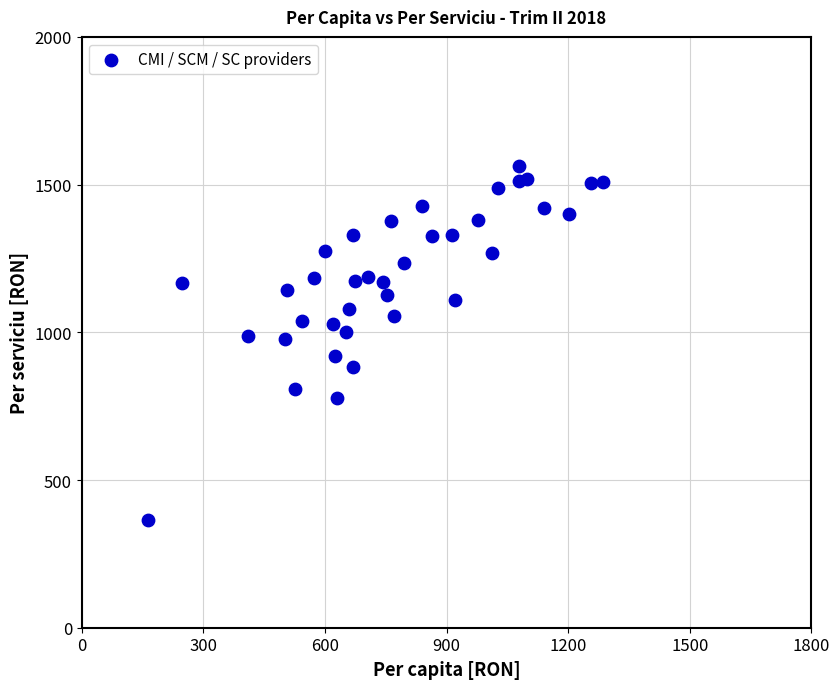

What is the range of Y values (max minus min)?

1198.6